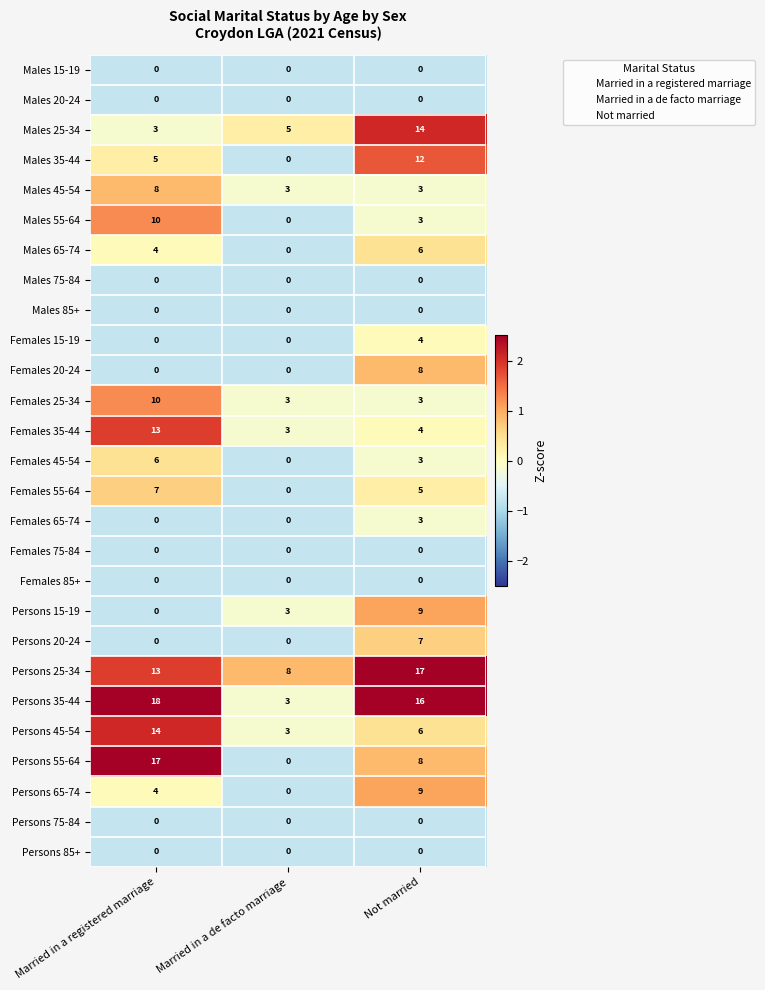

How many Persons 20-24 values are between 0 and 7?

3